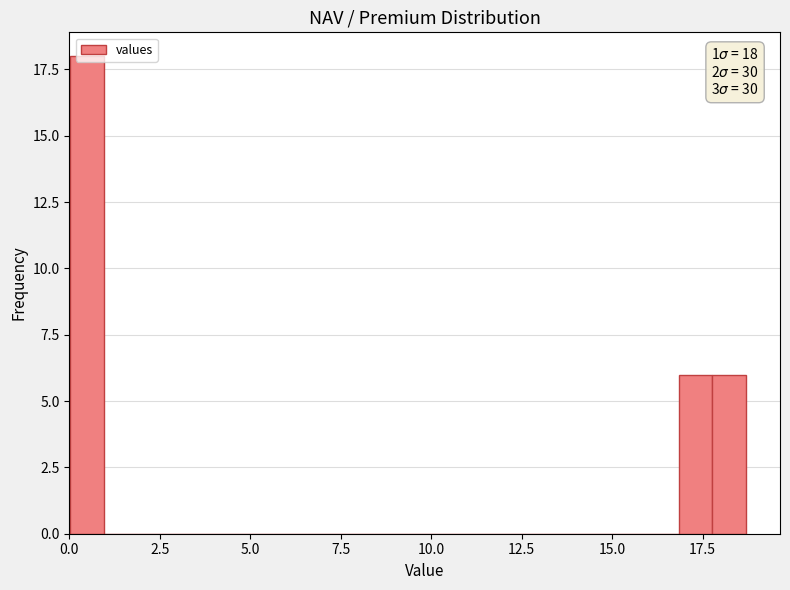

Around what value on the x-axis is the tallest bar? Give the approximate position of its centre, as read against the axis.

0.5